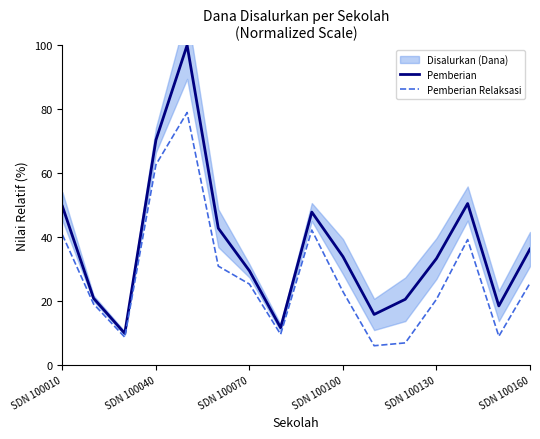

Reading left to right, what are all the values shown in this chart?

Pemberian: 49.6	20.8	9.8	70.3	100.0	42.7	29.4	11.6	47.8	33.8	15.7	20.5	33.2	50.4	18.4	36.2
Pemberian Relaksasi: 40.7	19.0	8.6	62.6	78.9	30.9	25.2	9.5	42.1	22.8	5.9	6.8	20.5	39.2	8.9	25.5